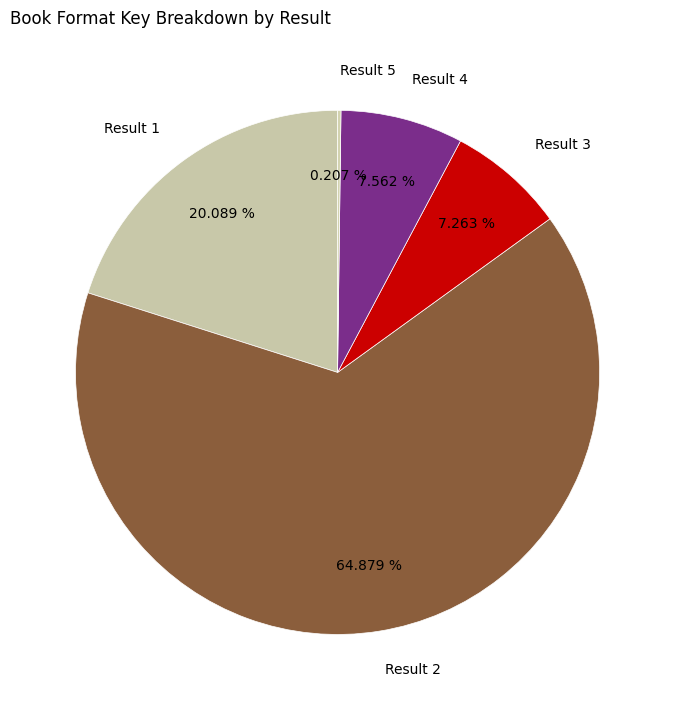

Do Result 4 and Result 1 together represent more than half of the pie?

No